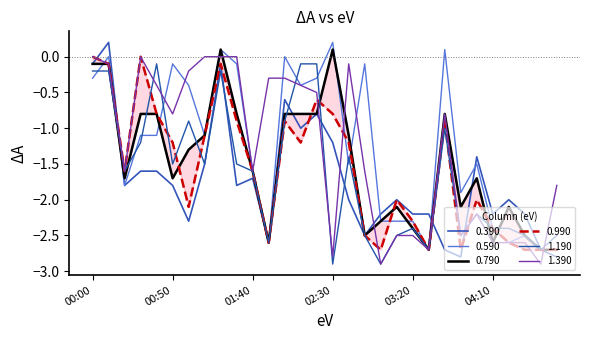

Read the 1.390 value at 04:10.

-2.6